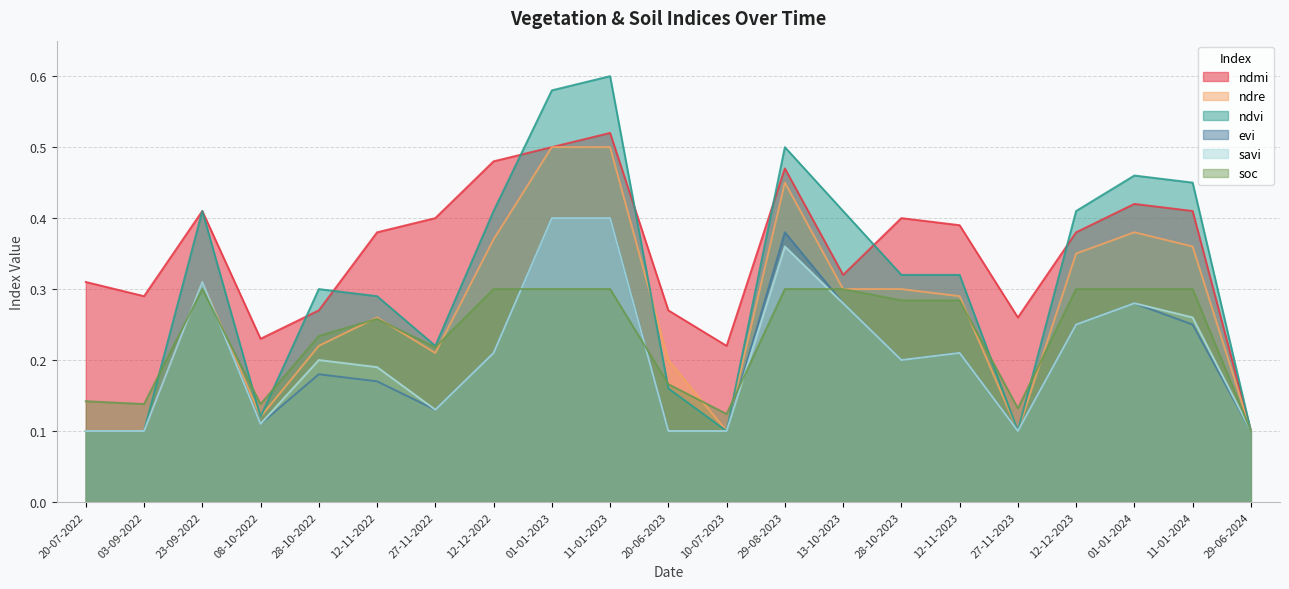

Reading left to right, transcribe all the data shown in this chart.

ndmi: 20-07-2022=0.3	03-09-2022=0.3	23-09-2022=0.4	08-10-2022=0.2	28-10-2022=0.3	12-11-2022=0.4	27-11-2022=0.4	12-12-2022=0.5	01-01-2023=0.5	11-01-2023=0.5	20-06-2023=0.3	10-07-2023=0.2	29-08-2023=0.5	13-10-2023=0.3	28-10-2023=0.4	12-11-2023=0.4	27-11-2023=0.3	12-12-2023=0.4	01-01-2024=0.4	11-01-2024=0.4	29-06-2024=0.1
ndre: 20-07-2022=0.1	03-09-2022=0.1	23-09-2022=0.3	08-10-2022=0.1	28-10-2022=0.2	12-11-2022=0.3	27-11-2022=0.2	12-12-2022=0.4	01-01-2023=0.5	11-01-2023=0.5	20-06-2023=0.2	10-07-2023=0.1	29-08-2023=0.5	13-10-2023=0.3	28-10-2023=0.3	12-11-2023=0.3	27-11-2023=0.1	12-12-2023=0.3	01-01-2024=0.4	11-01-2024=0.4	29-06-2024=0.1
ndvi: 20-07-2022=0.1	03-09-2022=0.1	23-09-2022=0.4	08-10-2022=0.1	28-10-2022=0.3	12-11-2022=0.3	27-11-2022=0.2	12-12-2022=0.4	01-01-2023=0.6	11-01-2023=0.6	20-06-2023=0.2	10-07-2023=0.1	29-08-2023=0.5	13-10-2023=0.4	28-10-2023=0.3	12-11-2023=0.3	27-11-2023=0.1	12-12-2023=0.4	01-01-2024=0.5	11-01-2024=0.5	29-06-2024=0.1
evi: 20-07-2022=0.1	03-09-2022=0.1	23-09-2022=0.3	08-10-2022=0.1	28-10-2022=0.2	12-11-2022=0.2	27-11-2022=0.1	12-12-2022=0.2	01-01-2023=0.4	11-01-2023=0.4	20-06-2023=0.1	10-07-2023=0.1	29-08-2023=0.4	13-10-2023=0.3	28-10-2023=0.2	12-11-2023=0.2	27-11-2023=0.1	12-12-2023=0.2	01-01-2024=0.3	11-01-2024=0.2	29-06-2024=0.1
savi: 20-07-2022=0.1	03-09-2022=0.1	23-09-2022=0.3	08-10-2022=0.1	28-10-2022=0.2	12-11-2022=0.2	27-11-2022=0.1	12-12-2022=0.2	01-01-2023=0.4	11-01-2023=0.4	20-06-2023=0.1	10-07-2023=0.1	29-08-2023=0.4	13-10-2023=0.3	28-10-2023=0.2	12-11-2023=0.2	27-11-2023=0.1	12-12-2023=0.2	01-01-2024=0.3	11-01-2024=0.3	29-06-2024=0.1
soc: 20-07-2022=0.1	03-09-2022=0.1	23-09-2022=0.3	08-10-2022=0.1	28-10-2022=0.2	12-11-2022=0.3	27-11-2022=0.2	12-12-2022=0.3	01-01-2023=0.3	11-01-2023=0.3	20-06-2023=0.2	10-07-2023=0.1	29-08-2023=0.3	13-10-2023=0.3	28-10-2023=0.3	12-11-2023=0.3	27-11-2023=0.1	12-12-2023=0.3	01-01-2024=0.3	11-01-2024=0.3	29-06-2024=0.1